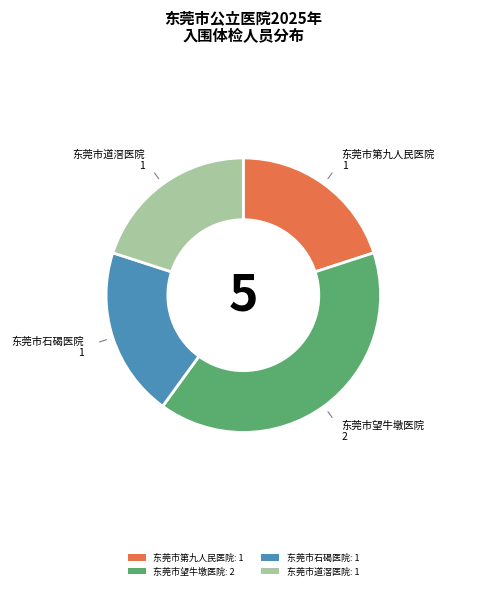

How many segments does this pie chart have?

4